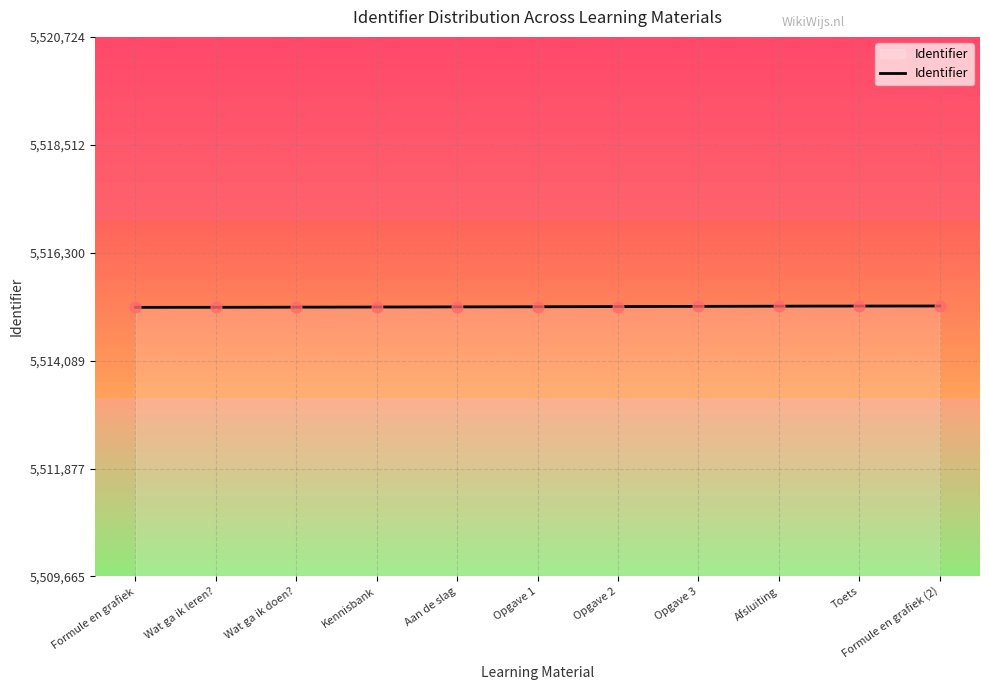

Which has a higher value, Aan de slag or Kennisbank?

Aan de slag